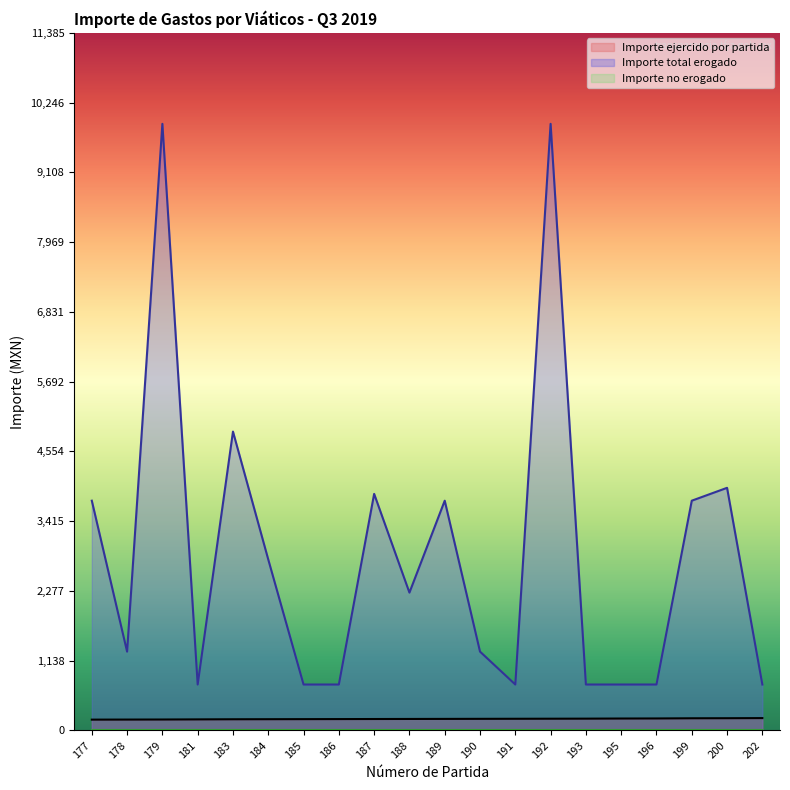

The Importe ejercido por partida series shows 90 at 195. True or false?

False